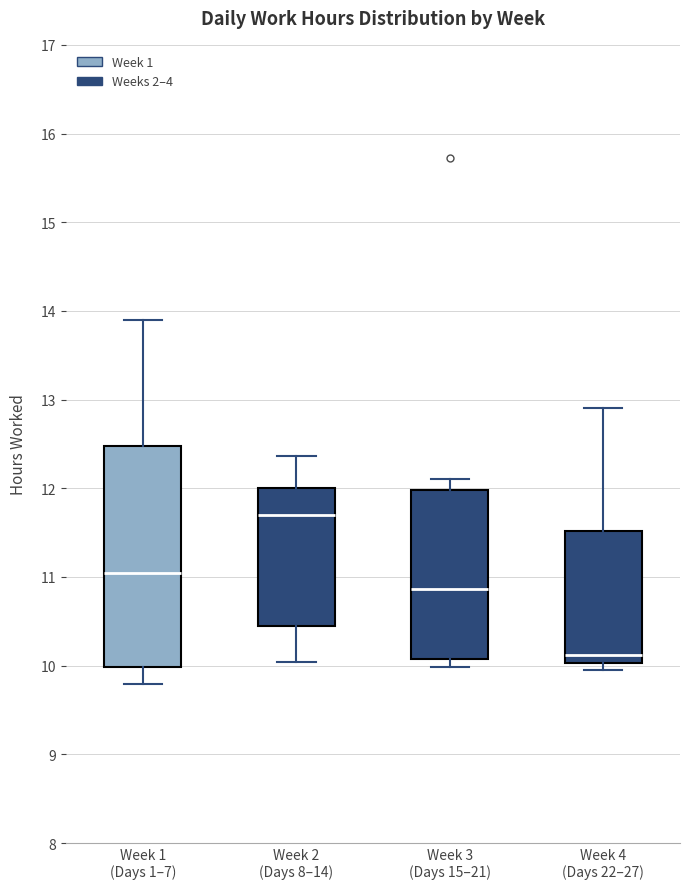

Where does the upper whisker of the box for Week 2 (Days 8–14) end on the y-axis? The values are not printed on the chart, so give them approximately, as read against the axis.

12.4